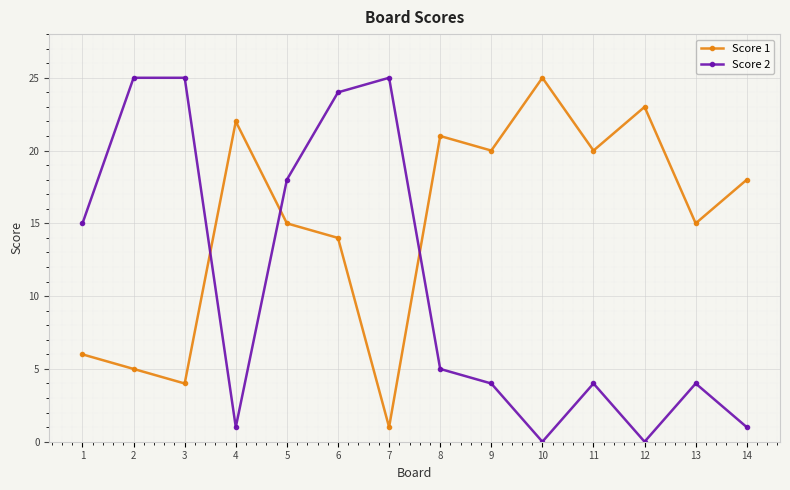

What is the lowest value of the Score 1 series?

1